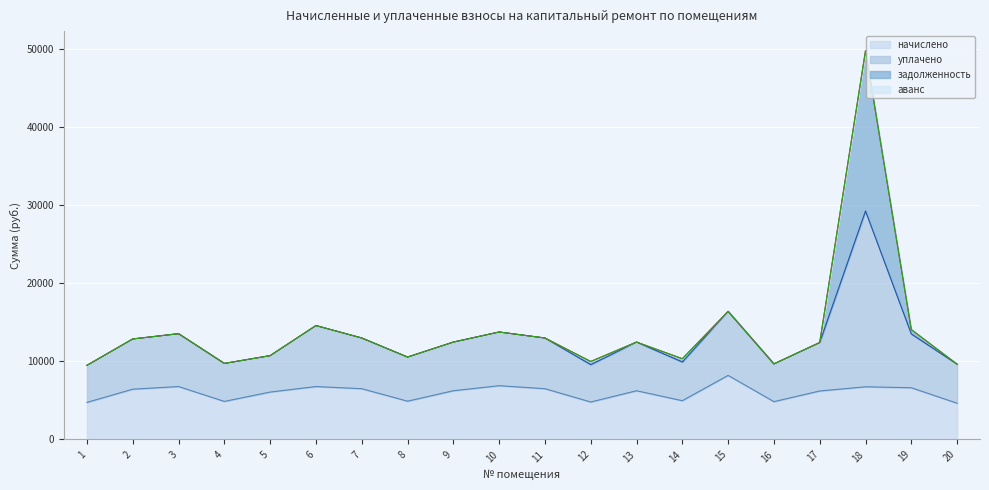

At which category is the sum across all series the highest?

18